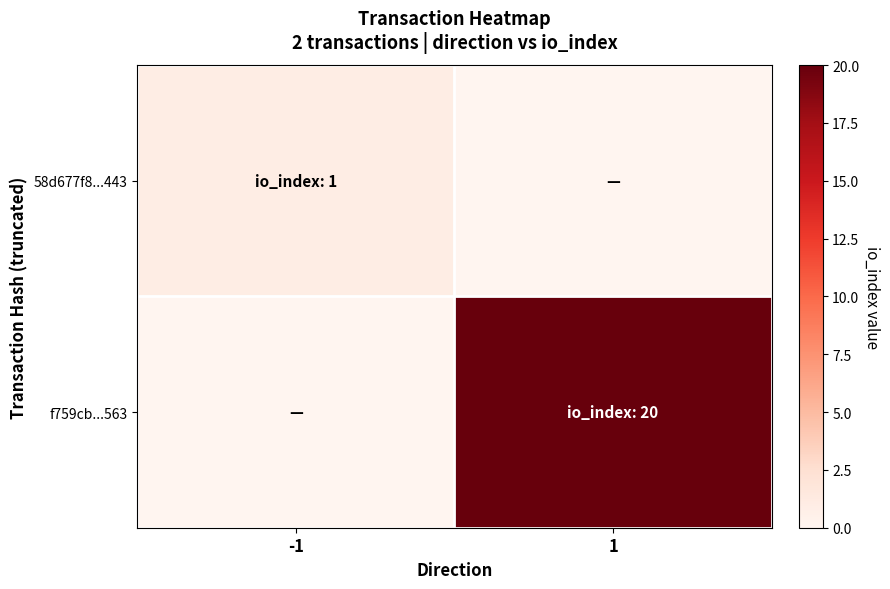

What is the greatest value displayed?

20